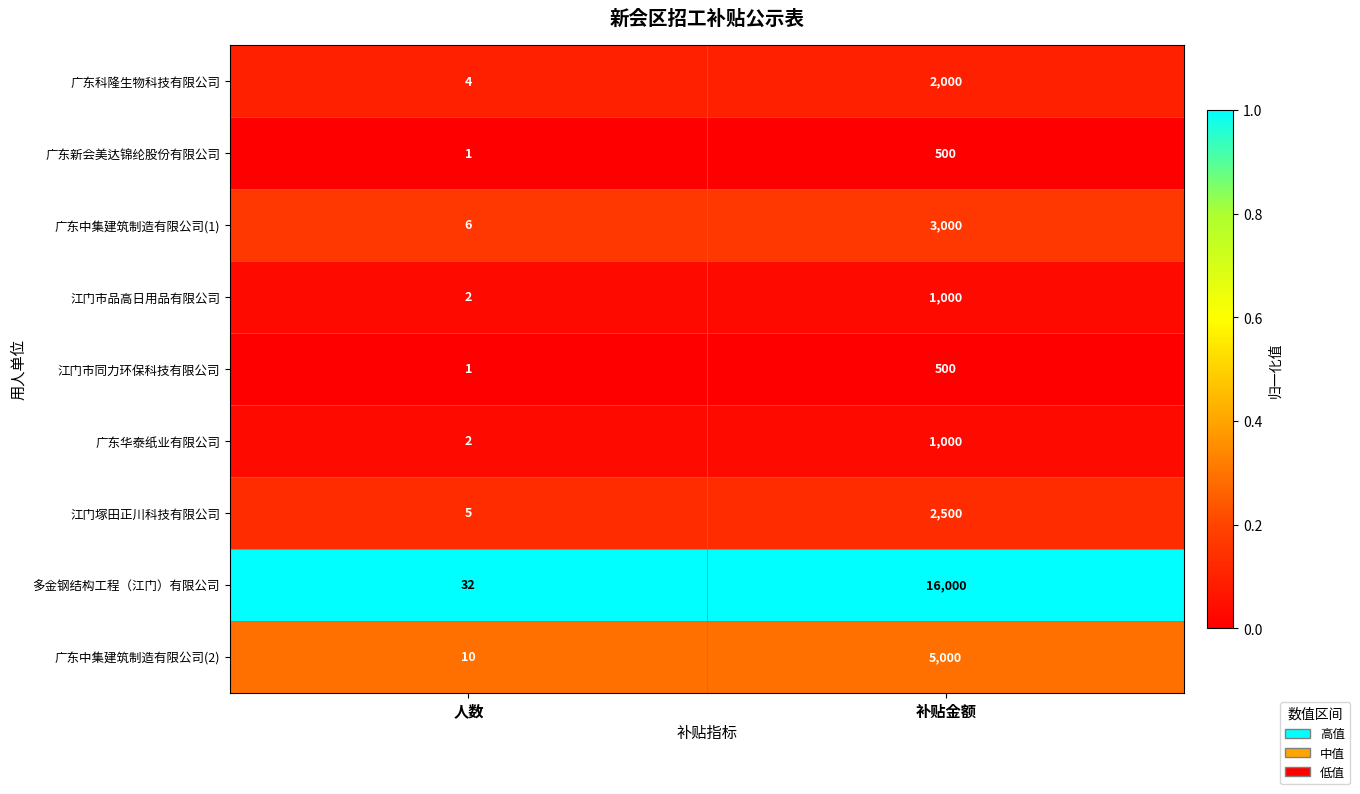

List the labels in order of 广东华泰纸业有限公司 value, largest first.

补贴金额, 人数